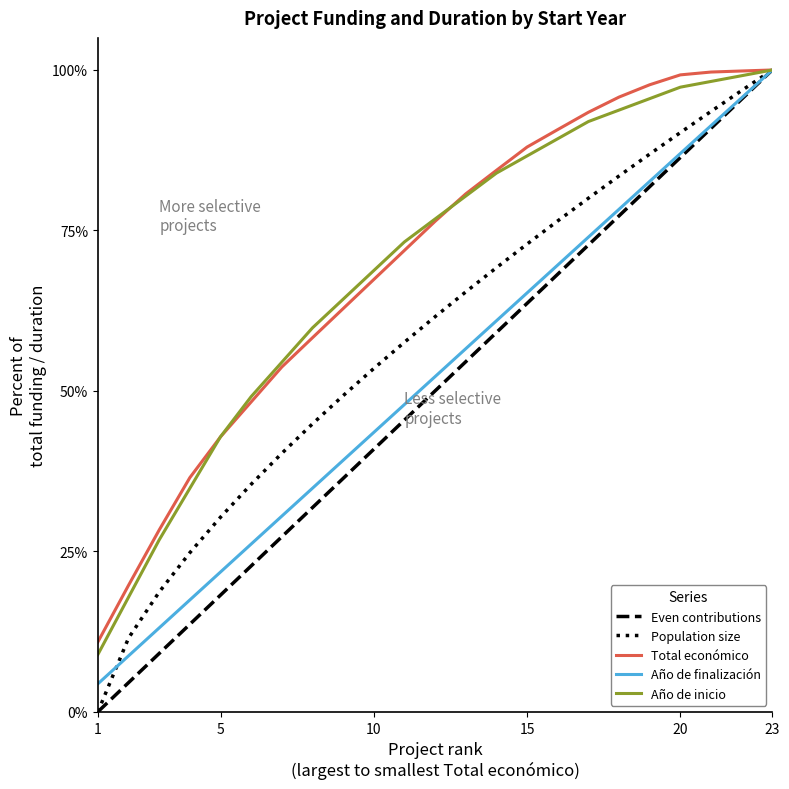

What is the highest value of the Año de inicio series?

100.0